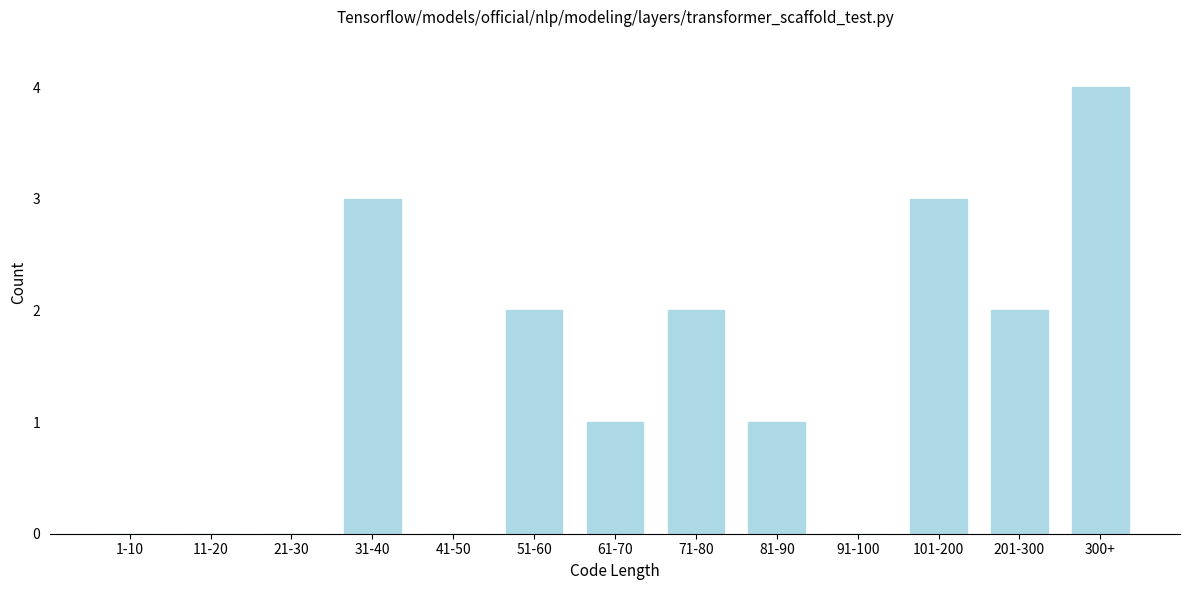

Reading right to left, what are all the values shown in this chart?

300+=4	201-300=2	101-200=3	91-100=0	81-90=1	71-80=2	61-70=1	51-60=2	41-50=0	31-40=3	21-30=0	11-20=0	1-10=0